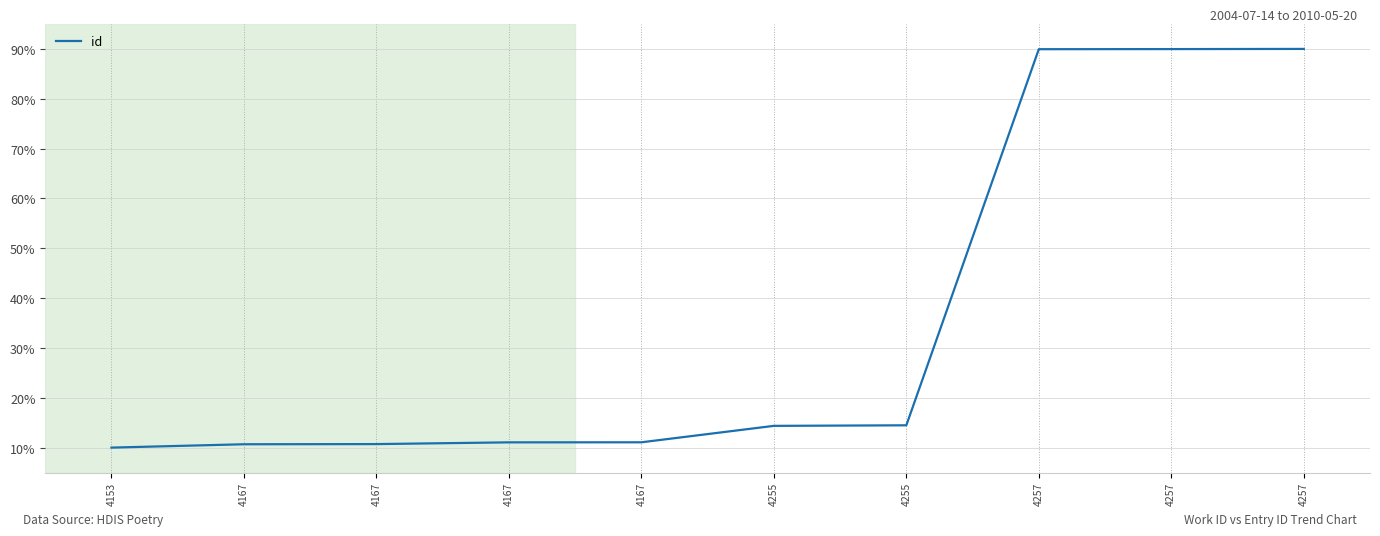

Reading right to left, list all the values displayed in this chart.

90.0	90.0	89.9	14.5	14.4	11.1	11.1	10.7	10.7	10.0